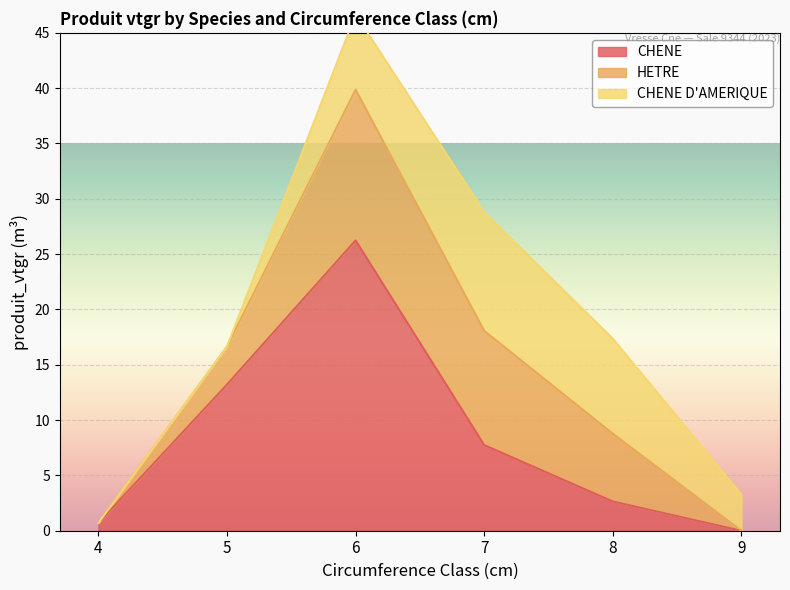

At which label does CHENE first exceed 7?

5